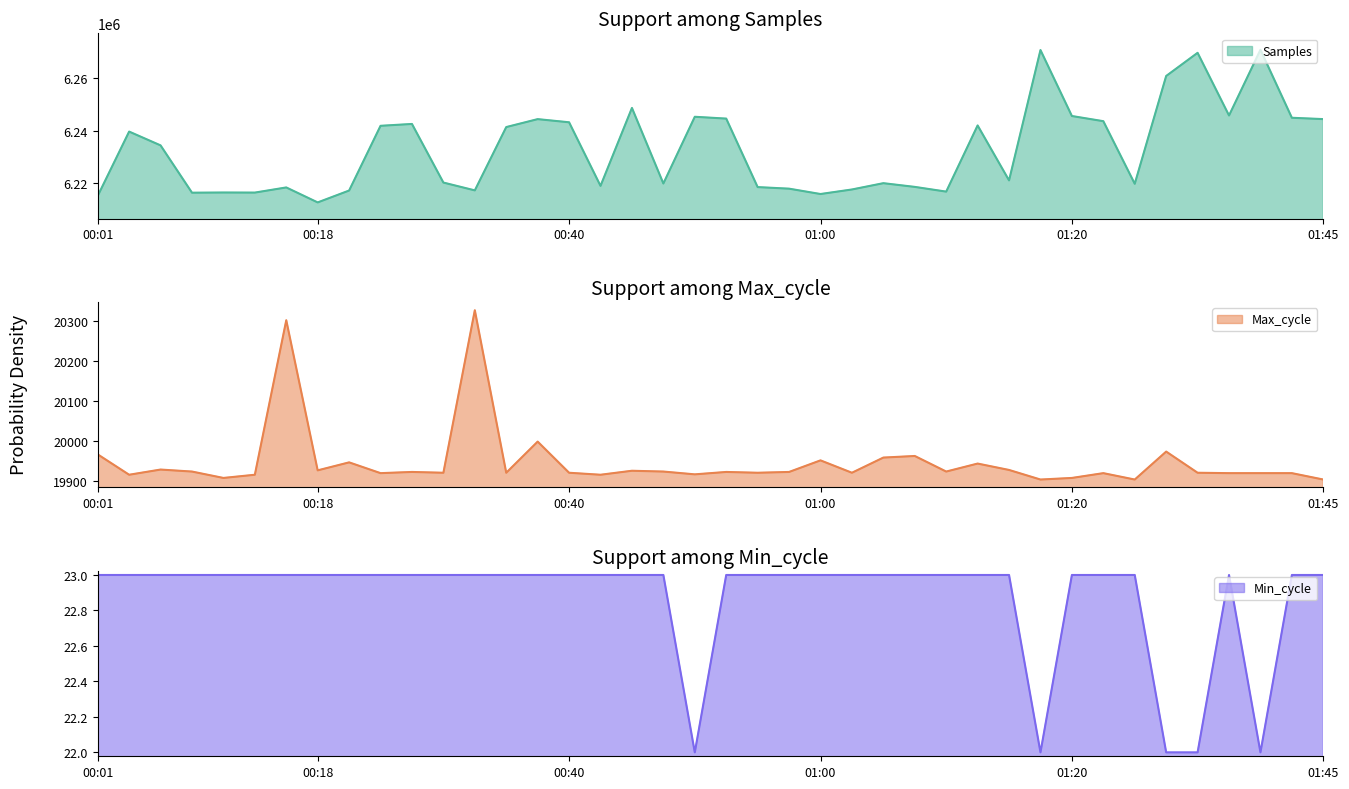

Reading right to left, extract all data points from this chart.

Samples: 01:45=6244347	01:43=6244858	01:40=6270801	01:35=6245731	01:33=6269639	01:30=6260800	01:25=6219671	01:23=6243555	01:20=6245525	01:18=6270697	01:15=6220969	01:13=6241932	01:10=6216685	01:08=6218488	01:05=6219903	01:03=6217499	01:00=6215769	00:58=6217810	00:55=6218410	00:53=6244542	00:50=6245236	00:48=6219783	00:46=6248610	00:43=6218876	00:40=6243137	00:38=6244338	00:35=6241311	00:33=6217157	00:30=6220140	00:28=6242498	00:23=6241792	00:20=6217098	00:18=6212566	00:15=6218279	00:13=6216314	00:11=6216346	00:08=6216276	00:06=6234325	00:03=6239586	00:01=6215054
Max_cycle: 01:45=19903	01:43=19919	01:40=19919	01:35=19919	01:33=19920	01:30=19973	01:25=19903	01:23=19919	01:20=19907	01:18=19903	01:15=19927	01:13=19943	01:10=19923	01:08=19962	01:05=19958	01:03=19920	01:00=19951	00:58=19922	00:55=19920	00:53=19922	00:50=19916	00:48=19923	00:46=19925	00:43=19915	00:40=19920	00:38=19998	00:35=19920	00:33=20327	00:30=19920	00:28=19922	00:23=19919	00:20=19946	00:18=19926	00:15=20302	00:13=19915	00:11=19907	00:08=19923	00:06=19928	00:03=19915	00:01=19966
Min_cycle: 01:45=23	01:43=23	01:40=22	01:35=23	01:33=22	01:30=22	01:25=23	01:23=23	01:20=23	01:18=22	01:15=23	01:13=23	01:10=23	01:08=23	01:05=23	01:03=23	01:00=23	00:58=23	00:55=23	00:53=23	00:50=22	00:48=23	00:46=23	00:43=23	00:40=23	00:38=23	00:35=23	00:33=23	00:30=23	00:28=23	00:23=23	00:20=23	00:18=23	00:15=23	00:13=23	00:11=23	00:08=23	00:06=23	00:03=23	00:01=23